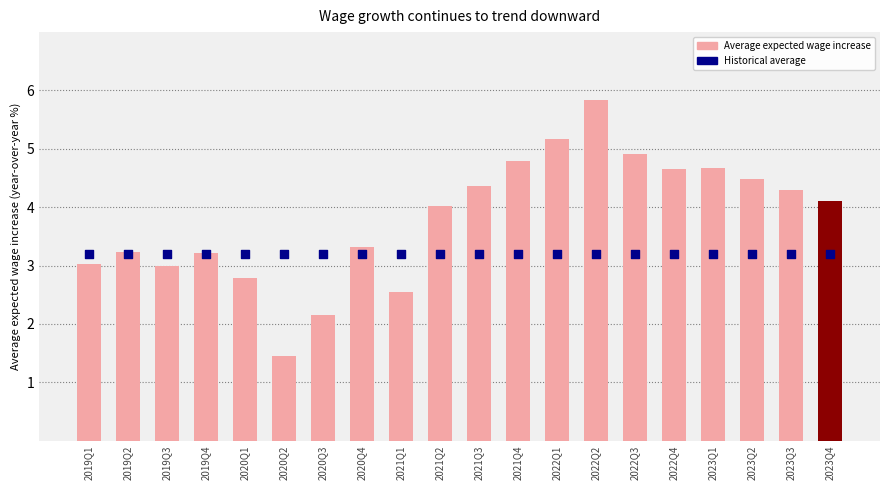

Which series has the largest total across all categories?

Average expected wage increase